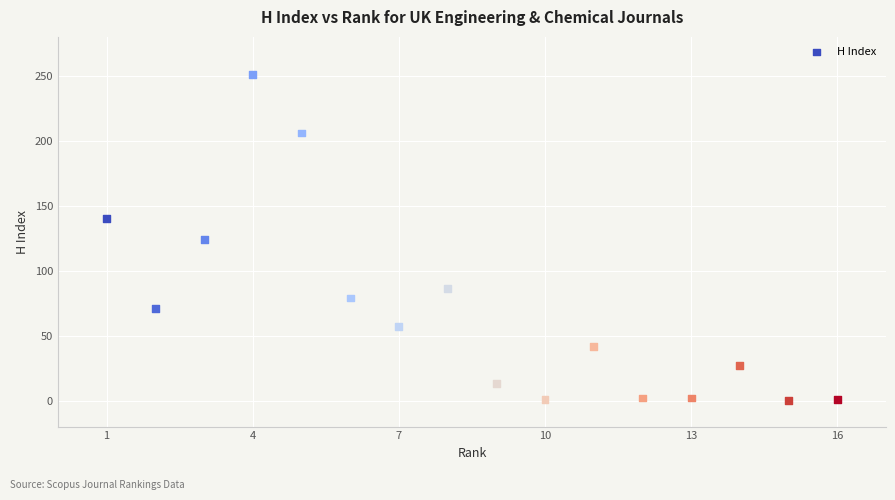

What is the range of Y values (max minus min)?

251